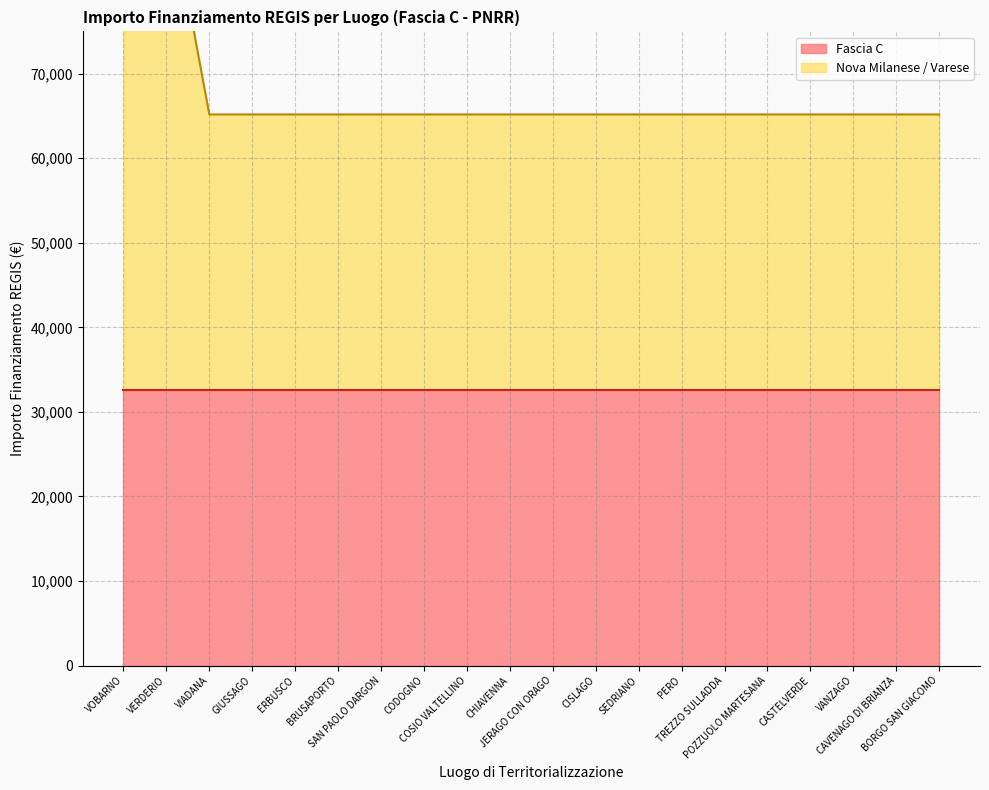

Does the chart display data point markers on the line(s)?

No